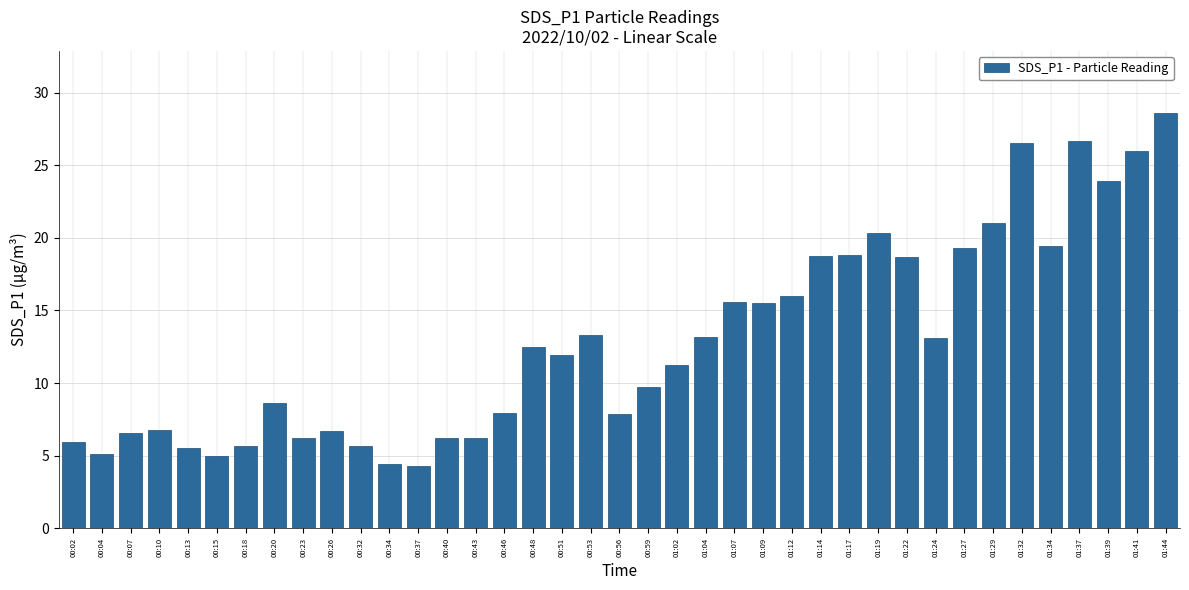

How many data points are less than 11?

18